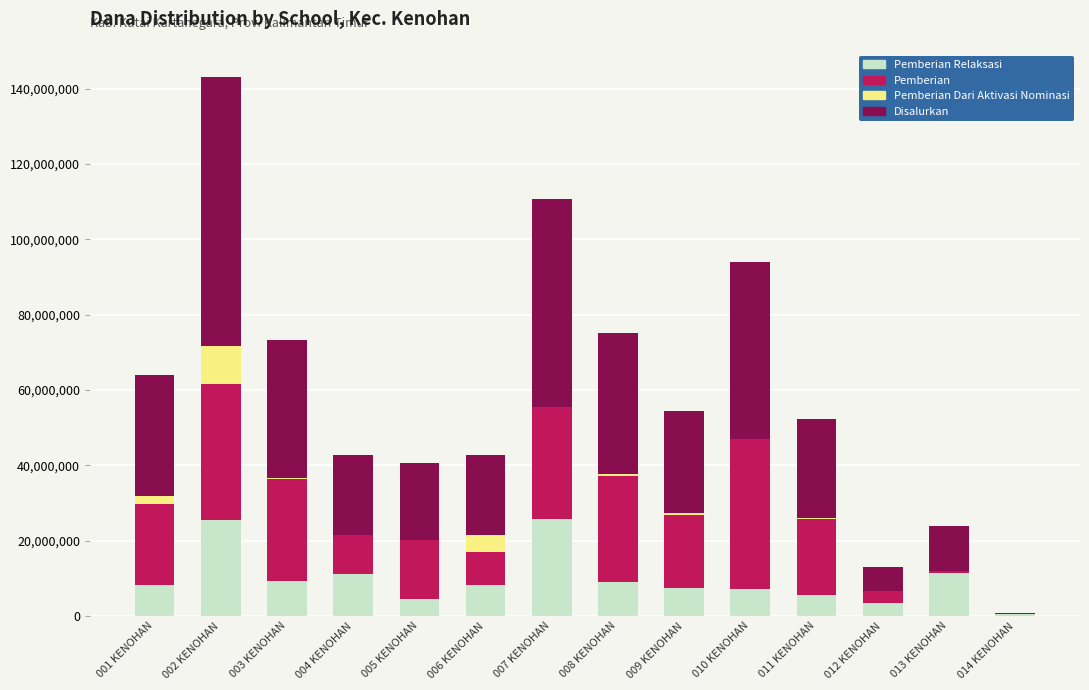

At which category is the sum across all series the highest?

002 KENOHAN